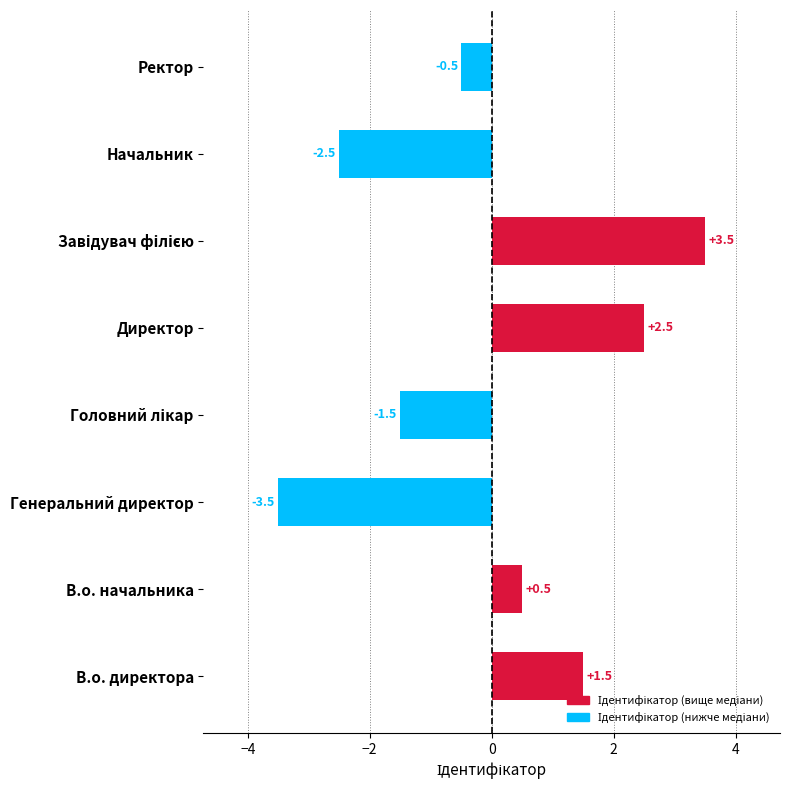

Reading top to bottom, transcribe all the data shown in this chart.

-0.5	-2.5	3.5	2.5	-1.5	-3.5	0.5	1.5